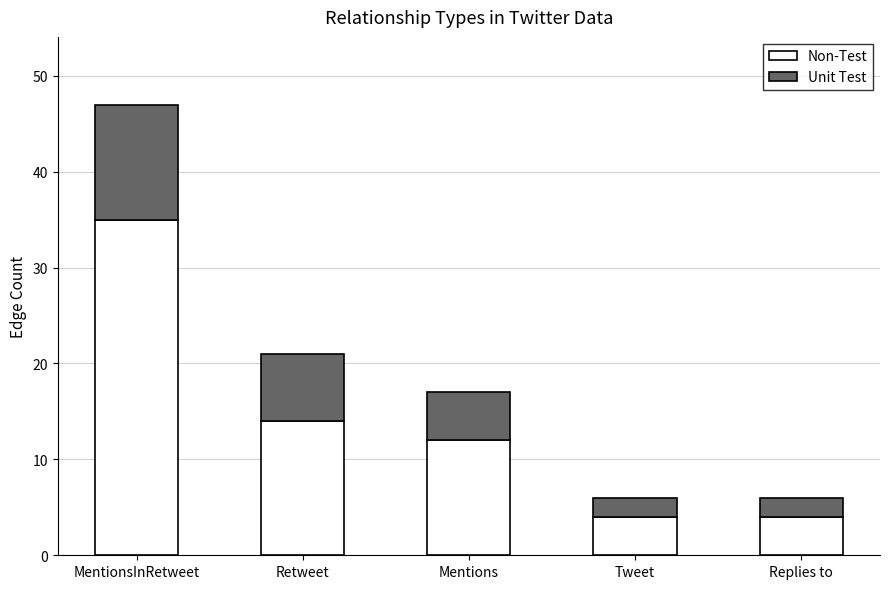

At which category is the sum across all series the highest?

MentionsInRetweet